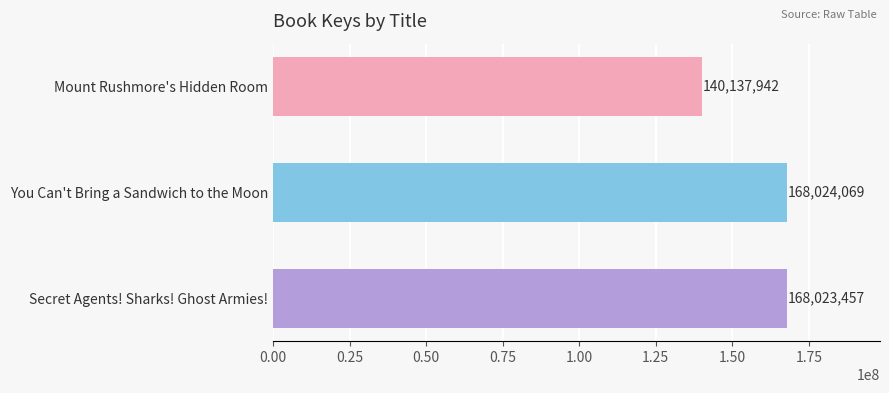

Approximately how many times larger is the value at Mount Rushmore's Hidden Room compared to You Can't Bring a Sandwich to the Moon?

0.8